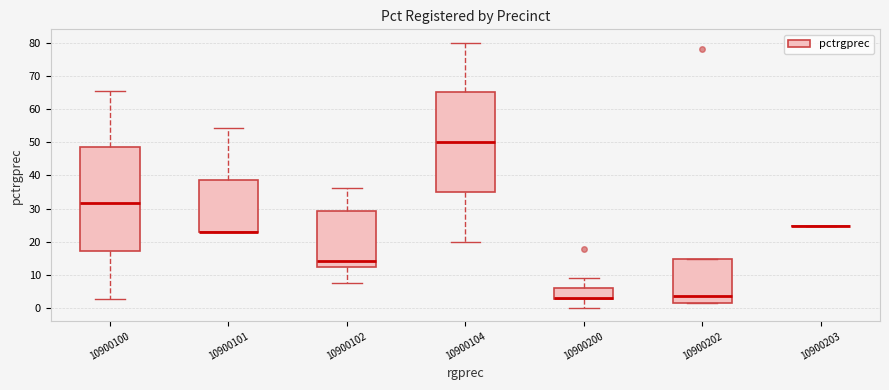

Which box is the tallest, from its lower edge to its upper edge?

10900100